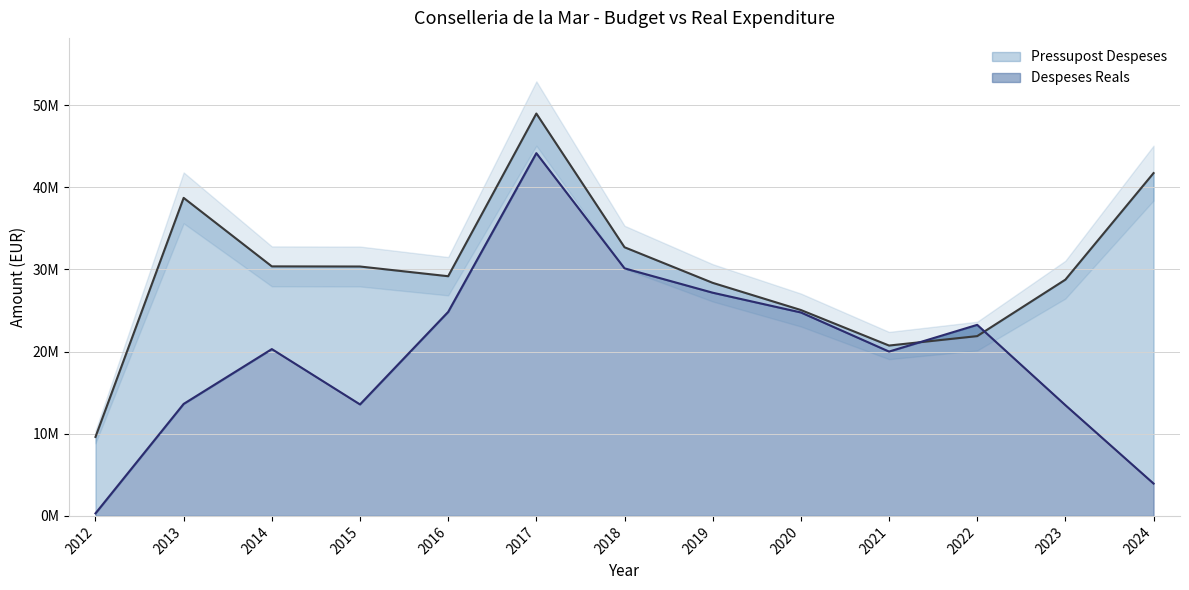

Is it true that Pressupost Despeses equals 9610337.0 at 2012?

True